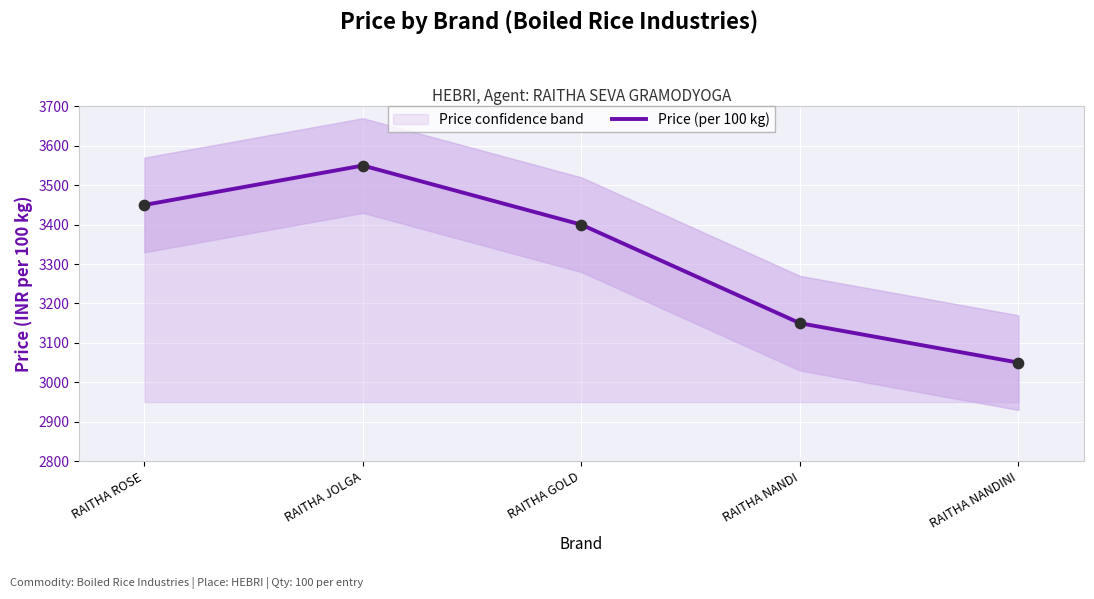

What is the change in value from RAITHA JOLGA to RAITHA GOLD?

-150